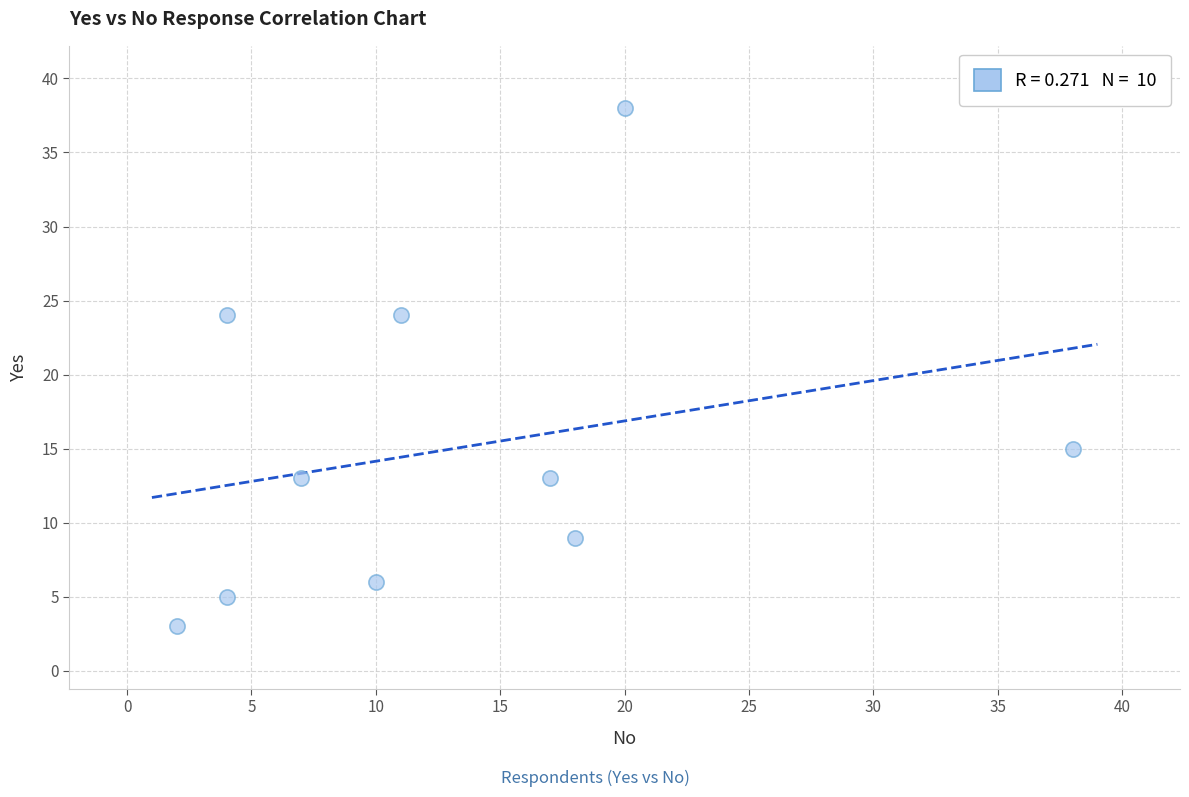

What is the range of X values (max minus min)?

36